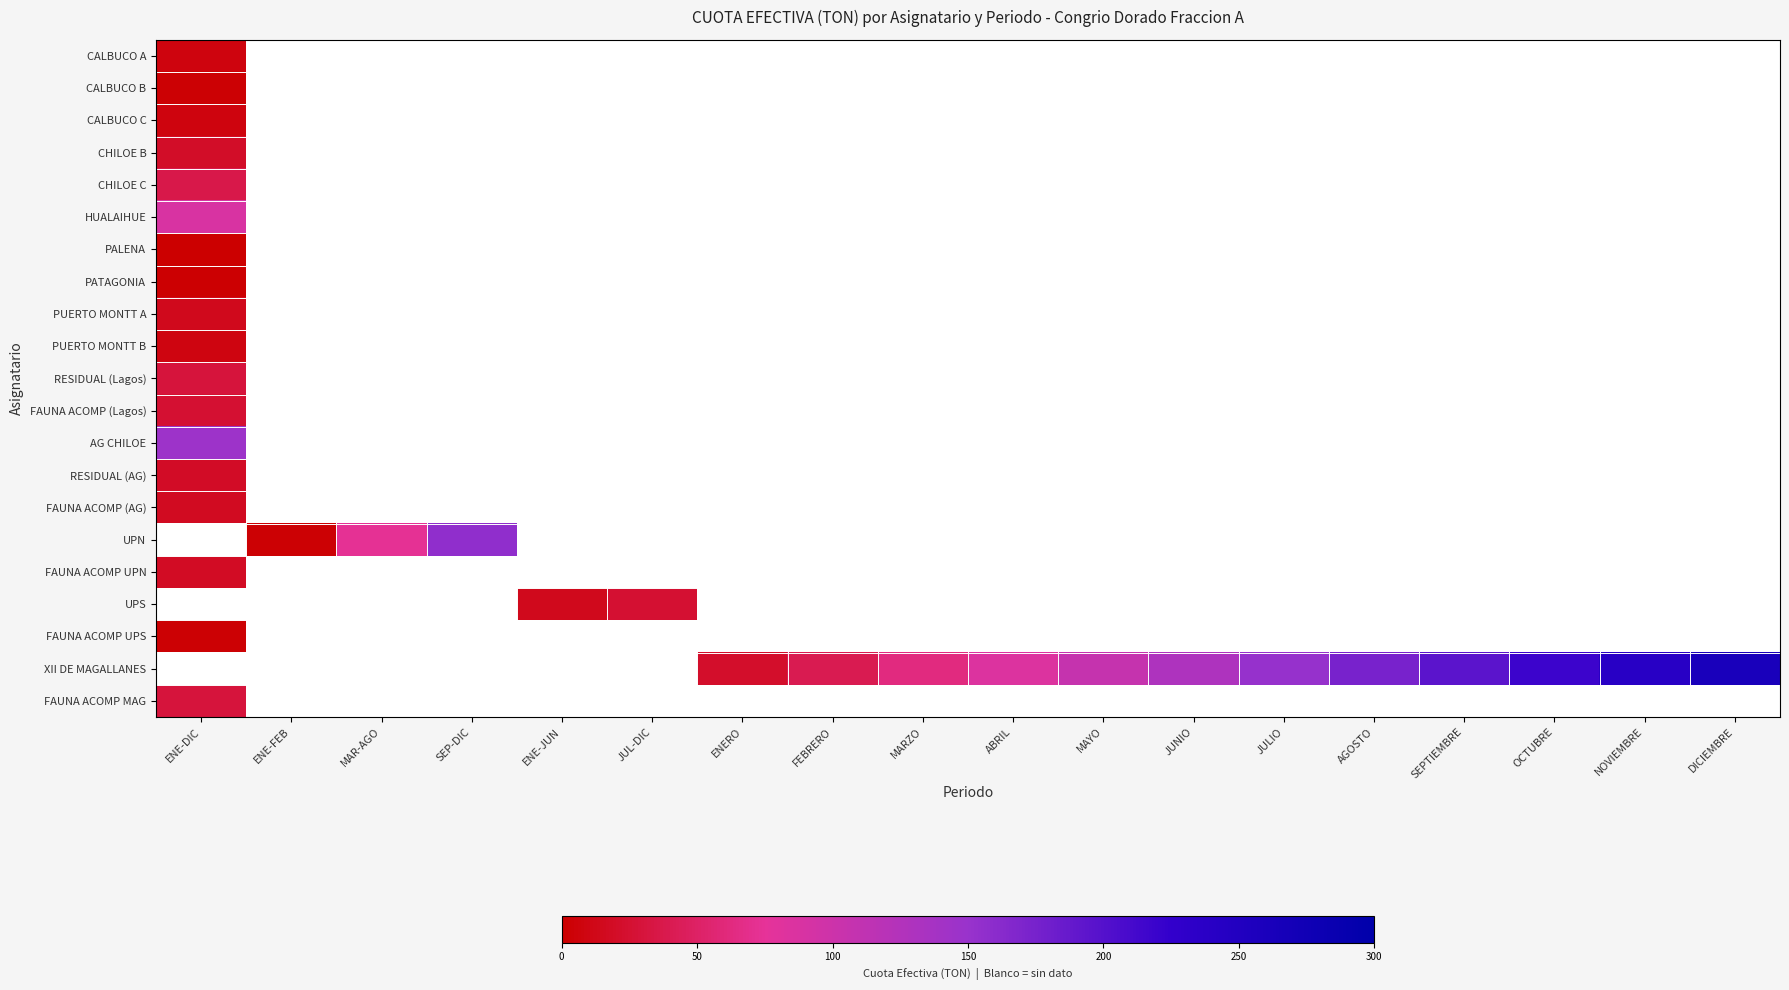

Rank the series by their maximum value, from lowest to highest.

PALENA, PATAGONIA, CALBUCO B, FAUNA ACOMP UPS, CALBUCO C, CALBUCO A, PUERTO MONTT B, PUERTO MONTT A, FAUNA ACOMP (AG), FAUNA ACOMP UPN, RESIDUAL (AG), CHILOE B, FAUNA ACOMP (Lagos), RESIDUAL (Lagos), FAUNA ACOMP MAG, CHILOE C, HUALAIHUE, AG CHILOE, UPN, UPS, XII DE MAGALLANES